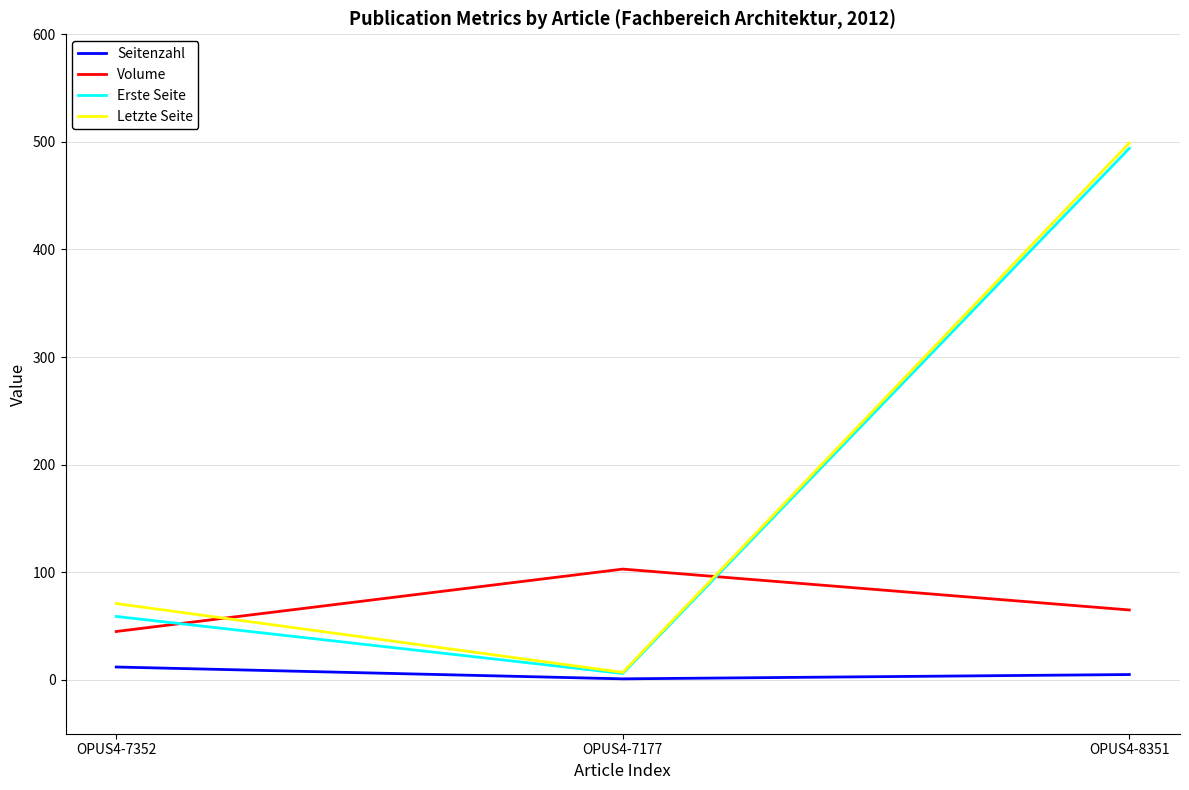

At which category is the sum across all series the highest?

OPUS4-8351